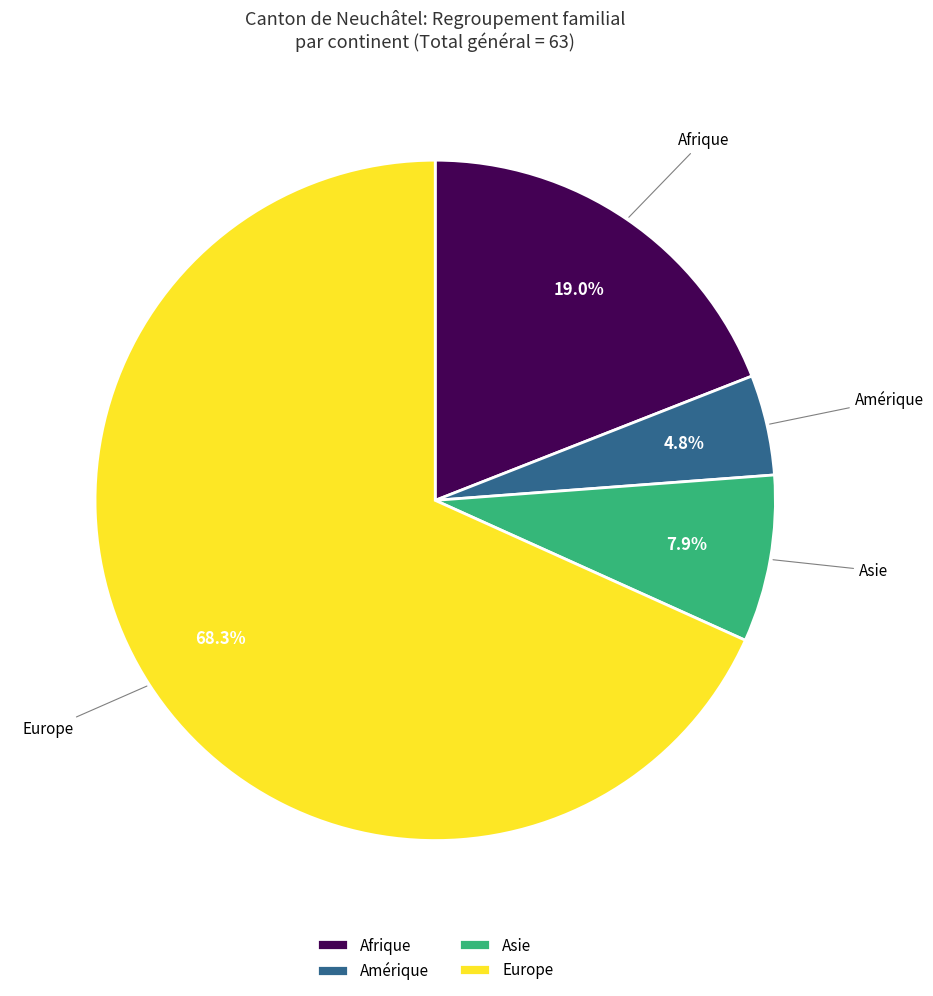

The Asie slice represents 8% of the pie. True or false?

True